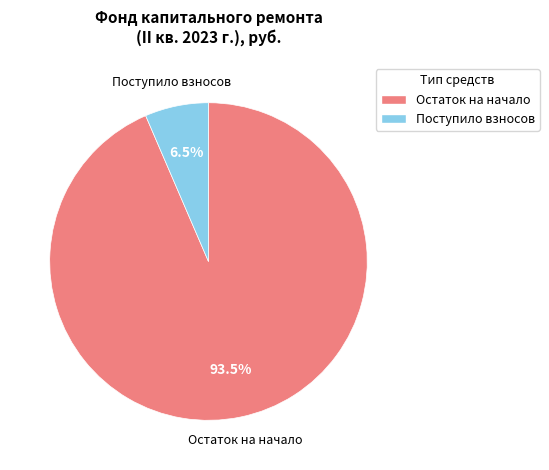

What is the smallest slice in the pie chart?

Поступило взносов